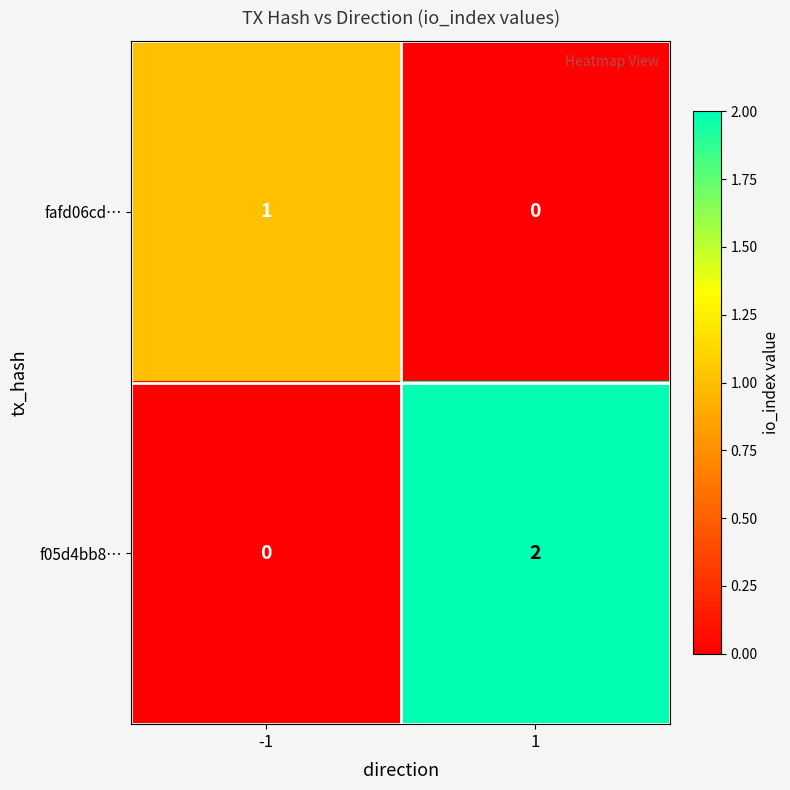

Reading left to right, list all the values displayed in this chart.

fafd06cd…: 1	0
f05d4bb8…: 0	2